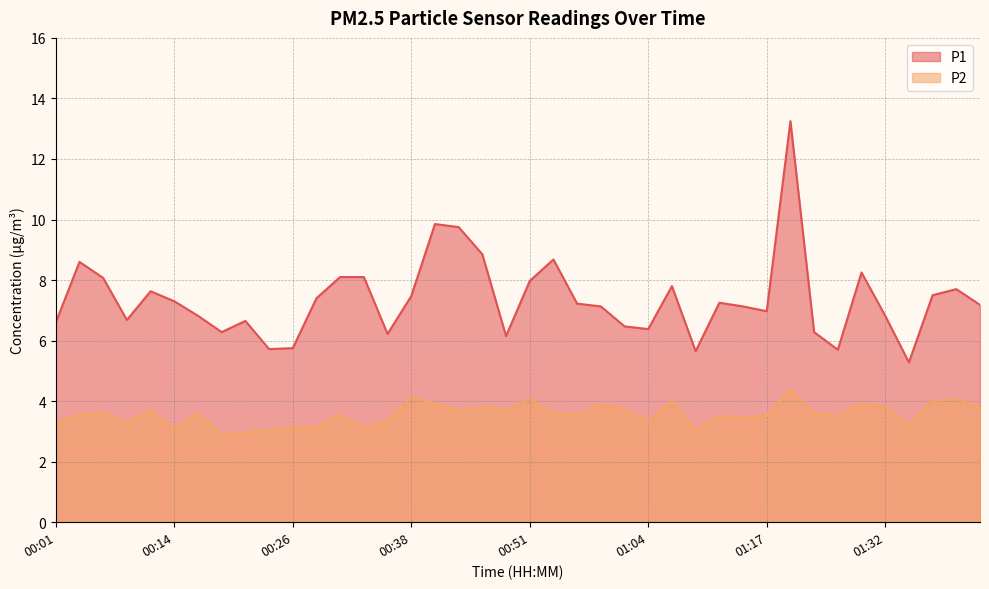

How many lines are shown in the chart?

2